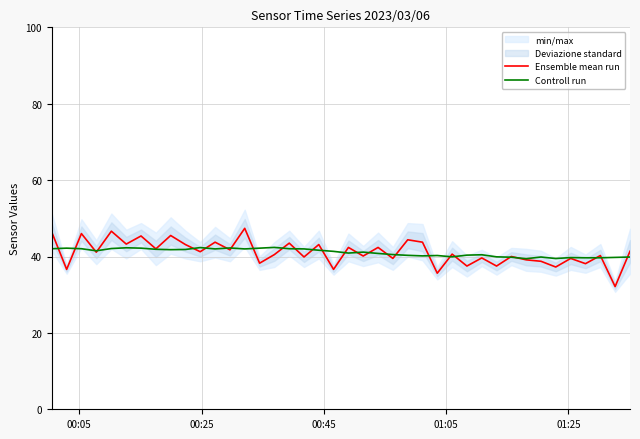

What is the maximum value for Controll run?

42.4